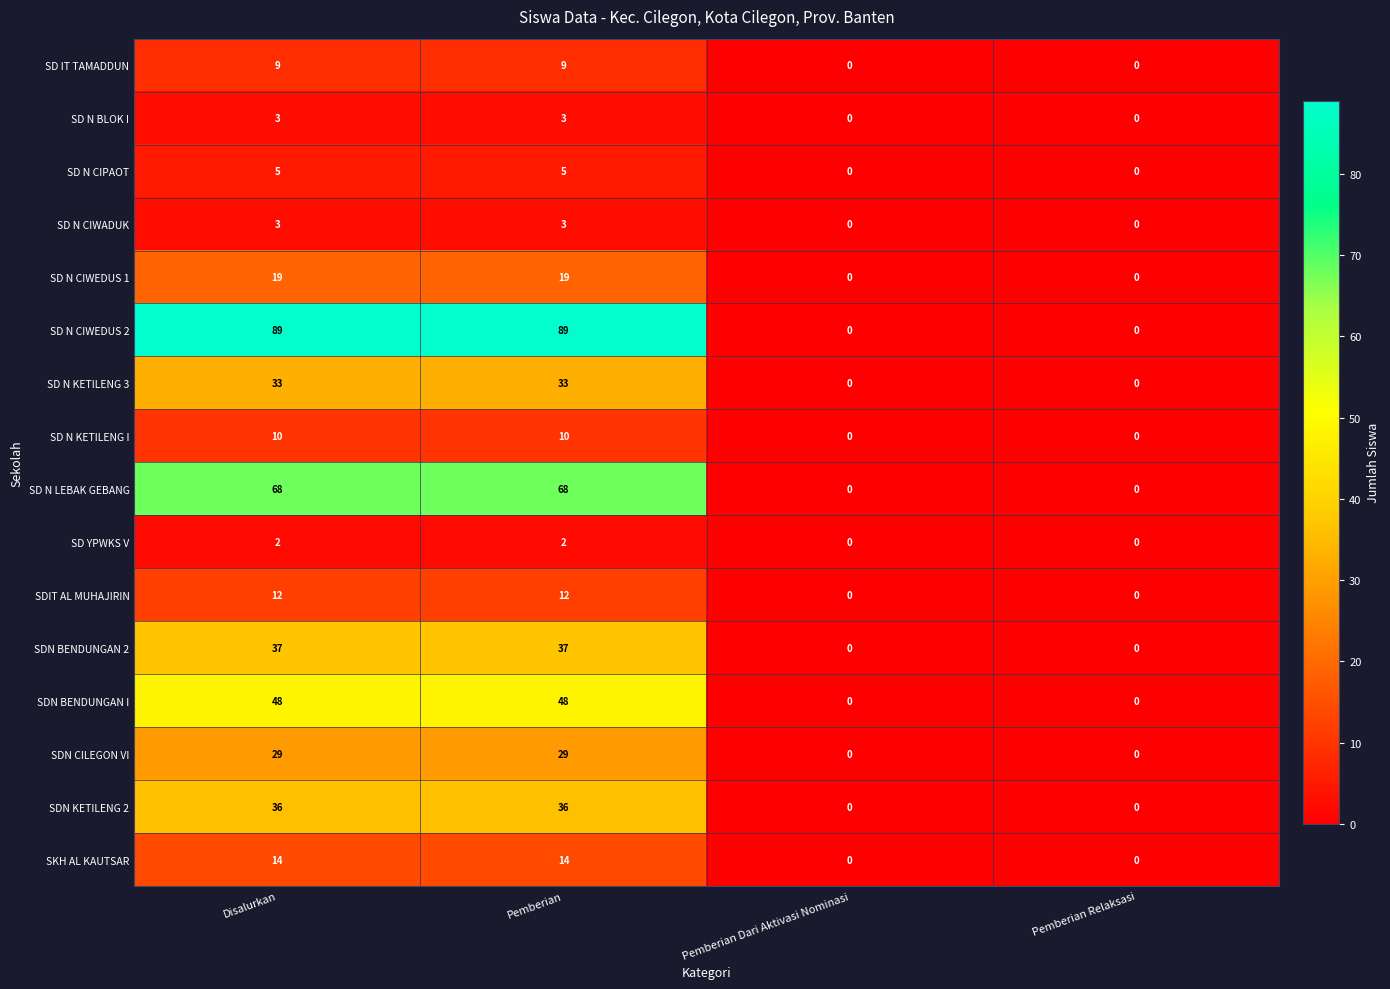

Is the value of SD N KETILENG 3 at Pemberian greater than the value of SKH AL KAUTSAR at Pemberian Relaksasi?

Yes